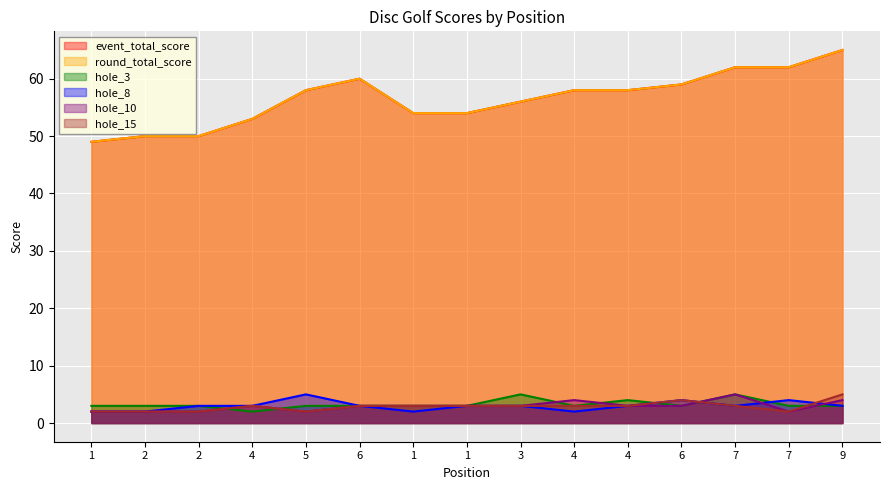

What is the value of the hole_10 point at the 10th from the left?

3